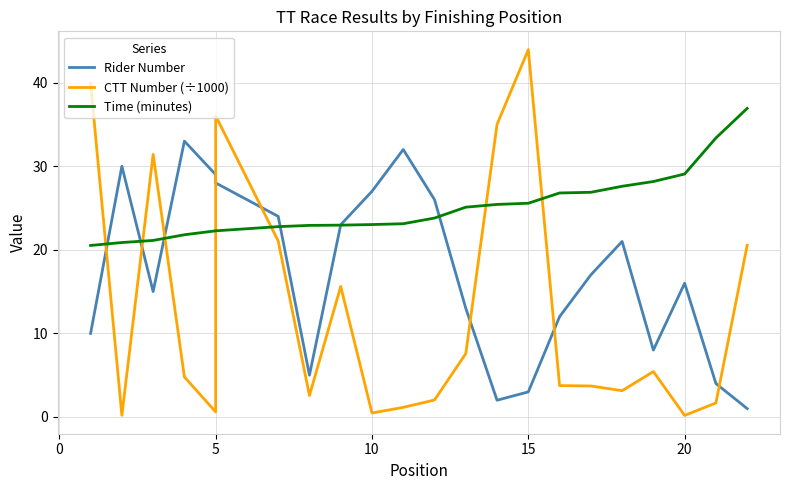

True or false: CTT Number (÷1000) has more than 0 interior local peaks.

True